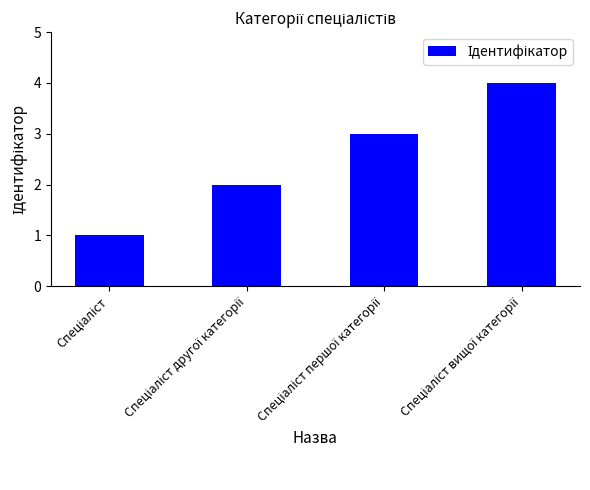

What is the difference between the maximum and minimum values?

3